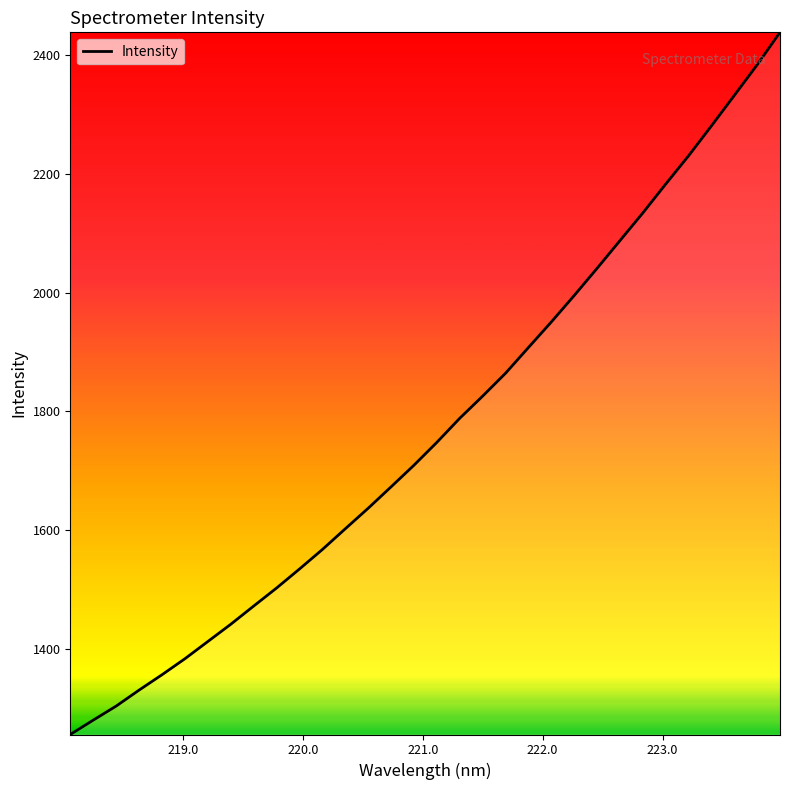

What is the difference between the maximum and minimum values?

1183.7